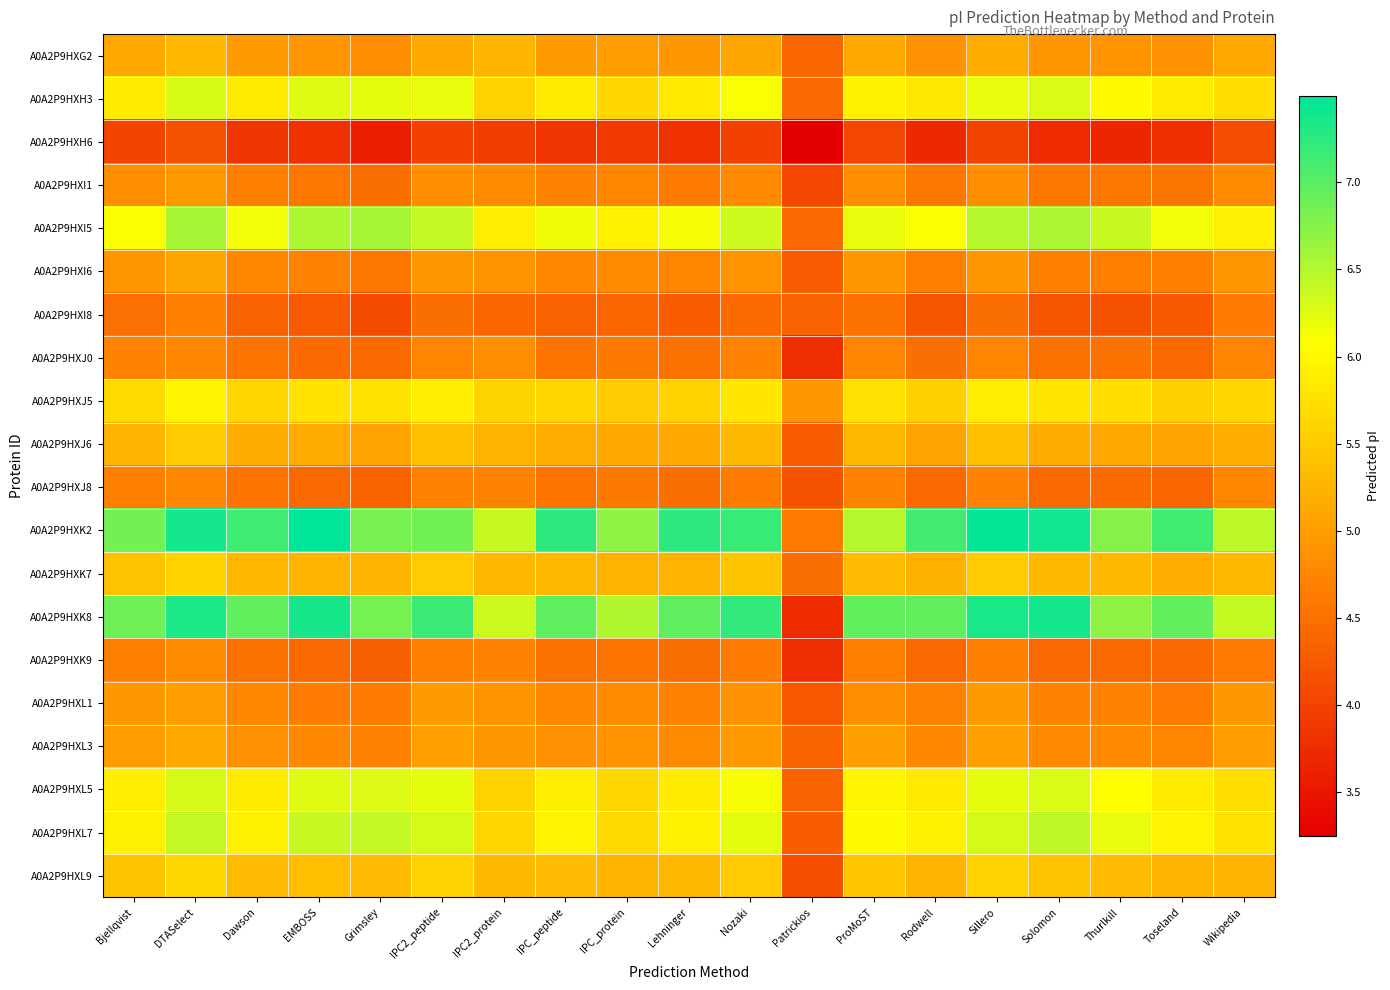

Reading left to right, transcribe all the data shown in this chart.

A0A2P9HXG2: Bjellqvist=5.1	DTASelect=5.3	Dawson=5.0	EMBOSS=4.9	Grimsley=4.8	IPC2_peptide=5.1	IPC2_protein=5.3	IPC_peptide=5.0	IPC_protein=5.0	Lehninger=4.9	Nozaki=5.1	Patrickios=4.4	ProMoST=5.1	Rodwell=4.9	Sillero=5.2	Solomon=4.9	Thurlkill=4.9	Toseland=4.9	Wikipedia=5.1
A0A2P9HXH3: Bjellqvist=5.9	DTASelect=6.3	Dawson=5.9	EMBOSS=6.2	Grimsley=6.2	IPC2_peptide=6.2	IPC2_protein=5.6	IPC_peptide=5.9	IPC_protein=5.6	Lehninger=5.8	Nozaki=6.1	Patrickios=4.4	ProMoST=5.9	Rodwell=5.8	Sillero=6.2	Solomon=6.3	Thurlkill=6.0	Toseland=5.9	Wikipedia=5.7
A0A2P9HXH6: Bjellqvist=4.0	DTASelect=4.2	Dawson=3.9	EMBOSS=3.8	Grimsley=3.6	IPC2_peptide=4.0	IPC2_protein=3.9	IPC_peptide=3.8	IPC_protein=3.9	Lehninger=3.8	Nozaki=4.0	Patrickios=3.2	ProMoST=4.0	Rodwell=3.7	Sillero=4.0	Solomon=3.7	Thurlkill=3.7	Toseland=3.8	Wikipedia=4.1
A0A2P9HXI1: Bjellqvist=4.8	DTASelect=5.0	Dawson=4.7	EMBOSS=4.6	Grimsley=4.5	IPC2_peptide=4.8	IPC2_protein=4.8	IPC_peptide=4.7	IPC_protein=4.7	Lehninger=4.6	Nozaki=4.8	Patrickios=4.1	ProMoST=4.8	Rodwell=4.6	Sillero=4.8	Solomon=4.6	Thurlkill=4.6	Toseland=4.5	Wikipedia=4.8
A0A2P9HXI5: Bjellqvist=6.1	DTASelect=6.6	Dawson=6.1	EMBOSS=6.5	Grimsley=6.6	IPC2_peptide=6.4	IPC2_protein=5.9	IPC_peptide=6.2	IPC_protein=5.9	Lehninger=6.1	Nozaki=6.4	Patrickios=4.4	ProMoST=6.2	Rodwell=6.1	Sillero=6.5	Solomon=6.5	Thurlkill=6.4	Toseland=6.1	Wikipedia=5.9
A0A2P9HXI6: Bjellqvist=4.9	DTASelect=5.1	Dawson=4.8	EMBOSS=4.7	Grimsley=4.6	IPC2_peptide=4.9	IPC2_protein=4.9	IPC_peptide=4.8	IPC_protein=4.8	Lehninger=4.7	Nozaki=4.9	Patrickios=4.3	ProMoST=4.9	Rodwell=4.7	Sillero=4.9	Solomon=4.7	Thurlkill=4.7	Toseland=4.7	Wikipedia=4.9
A0A2P9HXI8: Bjellqvist=4.5	DTASelect=4.7	Dawson=4.3	EMBOSS=4.3	Grimsley=4.1	IPC2_peptide=4.5	IPC2_protein=4.4	IPC_peptide=4.3	IPC_protein=4.4	Lehninger=4.3	Nozaki=4.4	Patrickios=4.3	ProMoST=4.5	Rodwell=4.2	Sillero=4.5	Solomon=4.2	Thurlkill=4.2	Toseland=4.2	Wikipedia=4.6
A0A2P9HXJ0: Bjellqvist=4.7	DTASelect=4.8	Dawson=4.6	EMBOSS=4.4	Grimsley=4.4	IPC2_peptide=4.7	IPC2_protein=4.8	IPC_peptide=4.6	IPC_protein=4.6	Lehninger=4.5	Nozaki=4.7	Patrickios=3.8	ProMoST=4.7	Rodwell=4.5	Sillero=4.7	Solomon=4.5	Thurlkill=4.5	Toseland=4.4	Wikipedia=4.7
A0A2P9HXJ5: Bjellqvist=5.7	DTASelect=6.0	Dawson=5.6	EMBOSS=5.8	Grimsley=5.8	IPC2_peptide=5.9	IPC2_protein=5.6	IPC_peptide=5.6	IPC_protein=5.5	Lehninger=5.6	Nozaki=5.8	Patrickios=4.9	ProMoST=5.7	Rodwell=5.6	Sillero=5.9	Solomon=5.8	Thurlkill=5.7	Toseland=5.5	Wikipedia=5.6
A0A2P9HXJ6: Bjellqvist=5.3	DTASelect=5.5	Dawson=5.2	EMBOSS=5.2	Grimsley=5.1	IPC2_peptide=5.4	IPC2_protein=5.2	IPC_peptide=5.2	IPC_protein=5.1	Lehninger=5.1	Nozaki=5.3	Patrickios=4.3	ProMoST=5.3	Rodwell=5.1	Sillero=5.4	Solomon=5.2	Thurlkill=5.1	Toseland=5.1	Wikipedia=5.2
A0A2P9HXJ8: Bjellqvist=4.7	DTASelect=4.8	Dawson=4.5	EMBOSS=4.4	Grimsley=4.4	IPC2_peptide=4.7	IPC2_protein=4.7	IPC_peptide=4.5	IPC_protein=4.6	Lehninger=4.5	Nozaki=4.6	Patrickios=4.2	ProMoST=4.7	Rodwell=4.4	Sillero=4.7	Solomon=4.4	Thurlkill=4.4	Toseland=4.4	Wikipedia=4.8
A0A2P9HXK2: Bjellqvist=6.9	DTASelect=7.4	Dawson=7.1	EMBOSS=7.5	Grimsley=6.8	IPC2_peptide=6.9	IPC2_protein=6.4	IPC_peptide=7.2	IPC_protein=6.7	Lehninger=7.2	Nozaki=7.2	Patrickios=4.6	ProMoST=6.5	Rodwell=7.1	Sillero=7.5	Solomon=7.4	Thurlkill=6.8	Toseland=7.1	Wikipedia=6.4
A0A2P9HXK7: Bjellqvist=5.4	DTASelect=5.6	Dawson=5.3	EMBOSS=5.3	Grimsley=5.3	IPC2_peptide=5.5	IPC2_protein=5.3	IPC_peptide=5.3	IPC_protein=5.2	Lehninger=5.2	Nozaki=5.4	Patrickios=4.5	ProMoST=5.3	Rodwell=5.2	Sillero=5.5	Solomon=5.3	Thurlkill=5.3	Toseland=5.2	Wikipedia=5.3
A0A2P9HXK8: Bjellqvist=6.9	DTASelect=7.3	Dawson=6.9	EMBOSS=7.4	Grimsley=6.8	IPC2_peptide=7.2	IPC2_protein=6.4	IPC_peptide=7.0	IPC_protein=6.5	Lehninger=7.0	Nozaki=7.2	Patrickios=3.7	ProMoST=7.0	Rodwell=6.9	Sillero=7.4	Solomon=7.4	Thurlkill=6.7	Toseland=7.0	Wikipedia=6.4
A0A2P9HXK9: Bjellqvist=4.7	DTASelect=4.8	Dawson=4.5	EMBOSS=4.4	Grimsley=4.3	IPC2_peptide=4.7	IPC2_protein=4.7	IPC_peptide=4.5	IPC_protein=4.6	Lehninger=4.5	Nozaki=4.6	Patrickios=3.8	ProMoST=4.7	Rodwell=4.4	Sillero=4.7	Solomon=4.4	Thurlkill=4.4	Toseland=4.4	Wikipedia=4.6
A0A2P9HXL1: Bjellqvist=4.9	DTASelect=5.0	Dawson=4.8	EMBOSS=4.6	Grimsley=4.6	IPC2_peptide=5.0	IPC2_protein=4.9	IPC_peptide=4.8	IPC_protein=4.8	Lehninger=4.7	Nozaki=4.9	Patrickios=4.2	ProMoST=4.8	Rodwell=4.7	Sillero=5.0	Solomon=4.7	Thurlkill=4.7	Toseland=4.6	Wikipedia=4.9
A0A2P9HXL3: Bjellqvist=5.0	DTASelect=5.1	Dawson=4.9	EMBOSS=4.8	Grimsley=4.7	IPC2_peptide=5.0	IPC2_protein=4.9	IPC_peptide=4.9	IPC_protein=4.9	Lehninger=4.8	Nozaki=5.0	Patrickios=4.4	ProMoST=5.0	Rodwell=4.8	Sillero=5.0	Solomon=4.8	Thurlkill=4.8	Toseland=4.7	Wikipedia=5.0
A0A2P9HXL5: Bjellqvist=5.9	DTASelect=6.3	Dawson=5.9	EMBOSS=6.2	Grimsley=6.3	IPC2_peptide=6.2	IPC2_protein=5.6	IPC_peptide=5.9	IPC_protein=5.6	Lehninger=5.9	Nozaki=6.1	Patrickios=4.3	ProMoST=6.0	Rodwell=5.8	Sillero=6.2	Solomon=6.3	Thurlkill=6.1	Toseland=5.9	Wikipedia=5.7
A0A2P9HXL7: Bjellqvist=5.9	DTASelect=6.4	Dawson=5.9	EMBOSS=6.4	Grimsley=6.4	IPC2_peptide=6.3	IPC2_protein=5.6	IPC_peptide=6.0	IPC_protein=5.7	Lehninger=5.9	Nozaki=6.2	Patrickios=4.3	ProMoST=6.0	Rodwell=5.9	Sillero=6.3	Solomon=6.4	Thurlkill=6.2	Toseland=6.0	Wikipedia=5.8
A0A2P9HXL9: Bjellqvist=5.4	DTASelect=5.7	Dawson=5.3	EMBOSS=5.4	Grimsley=5.3	IPC2_peptide=5.6	IPC2_protein=5.3	IPC_peptide=5.3	IPC_protein=5.3	Lehninger=5.3	Nozaki=5.5	Patrickios=4.2	ProMoST=5.5	Rodwell=5.3	Sillero=5.6	Solomon=5.4	Thurlkill=5.3	Toseland=5.2	Wikipedia=5.3